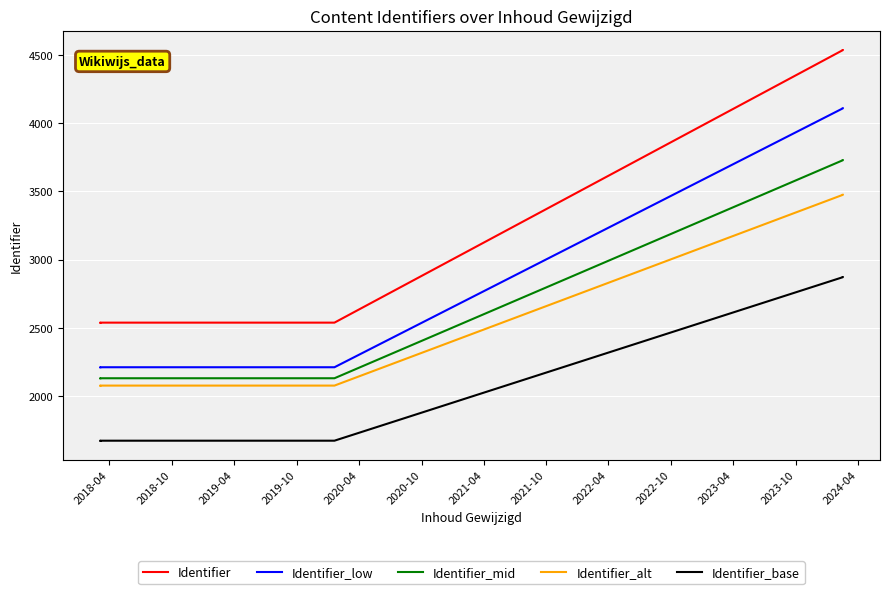

Where is the first local minimum for Identifier_mid?

2019-04